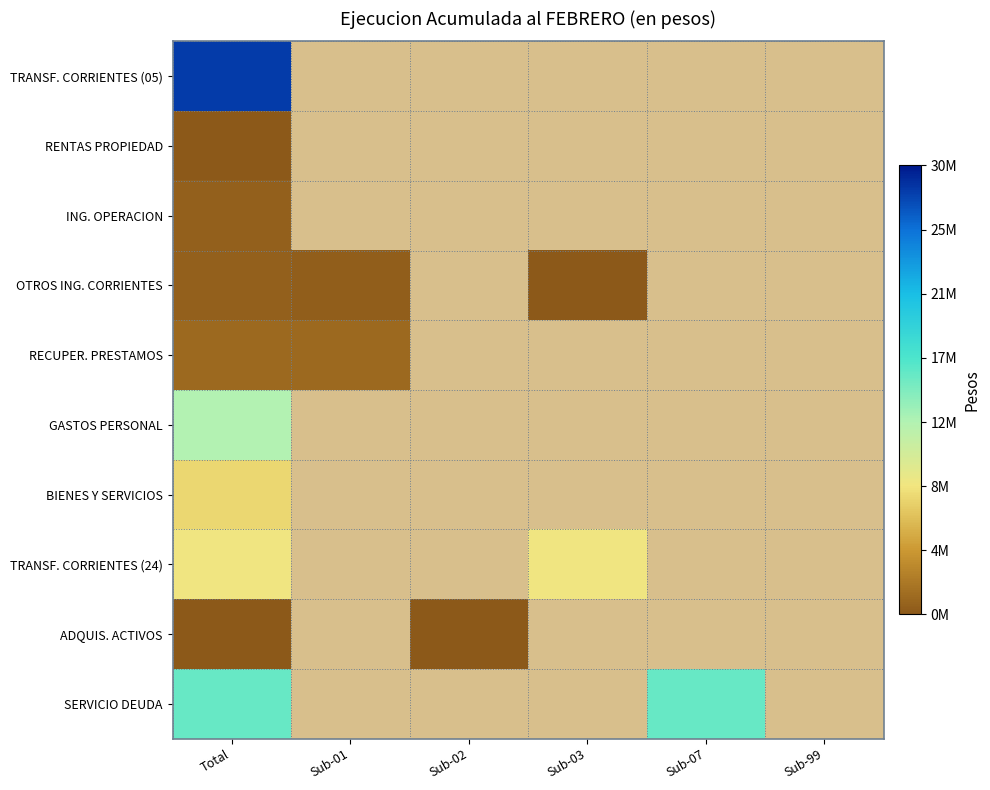

At which category is the sum across all series the highest?

Total